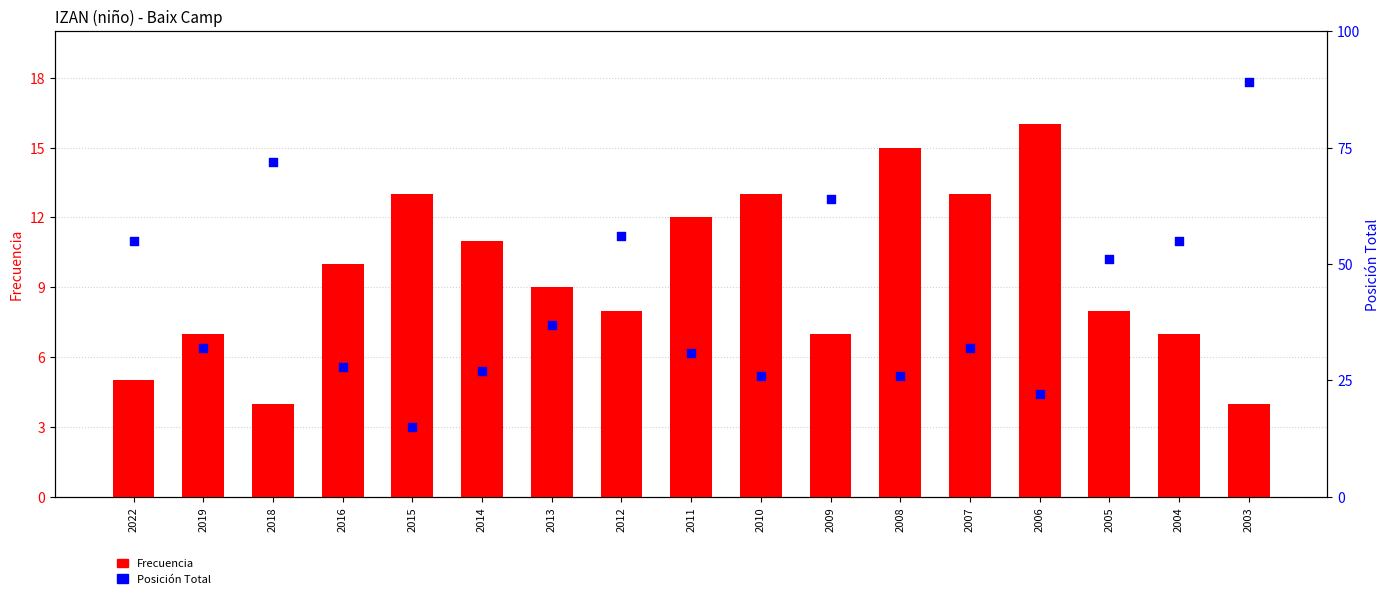

Is the value of Posición Total at 2016 greater than the value of Frecuencia at 2012?

Yes